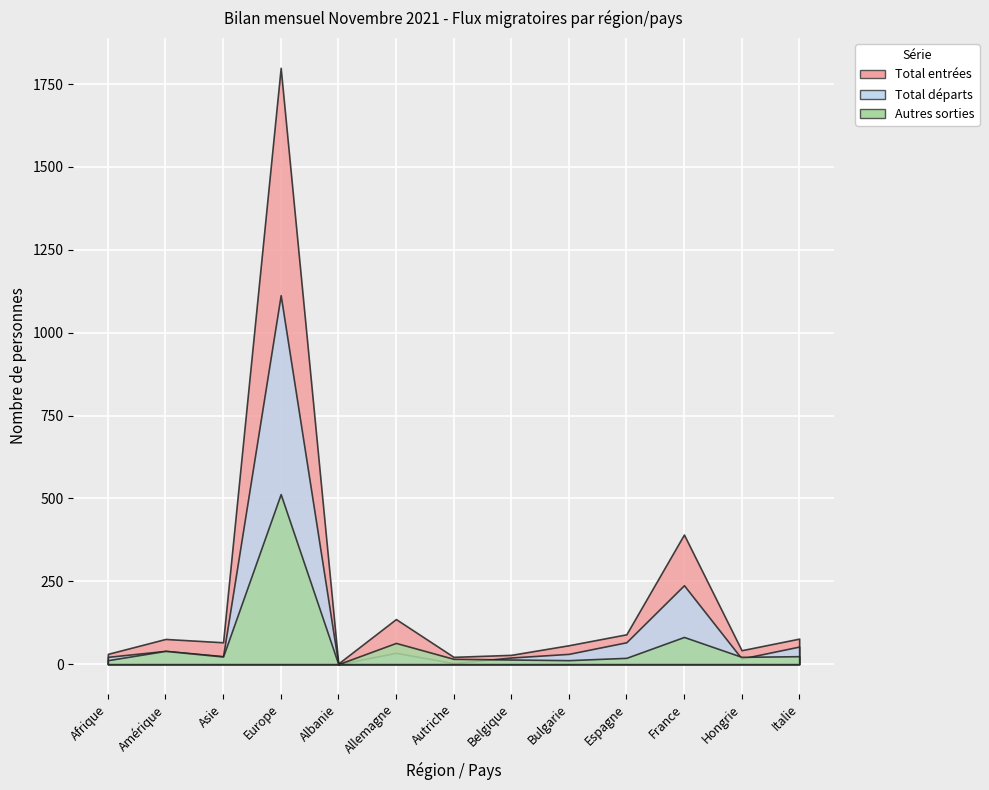

Which series has the largest total across all categories?

Total entrées